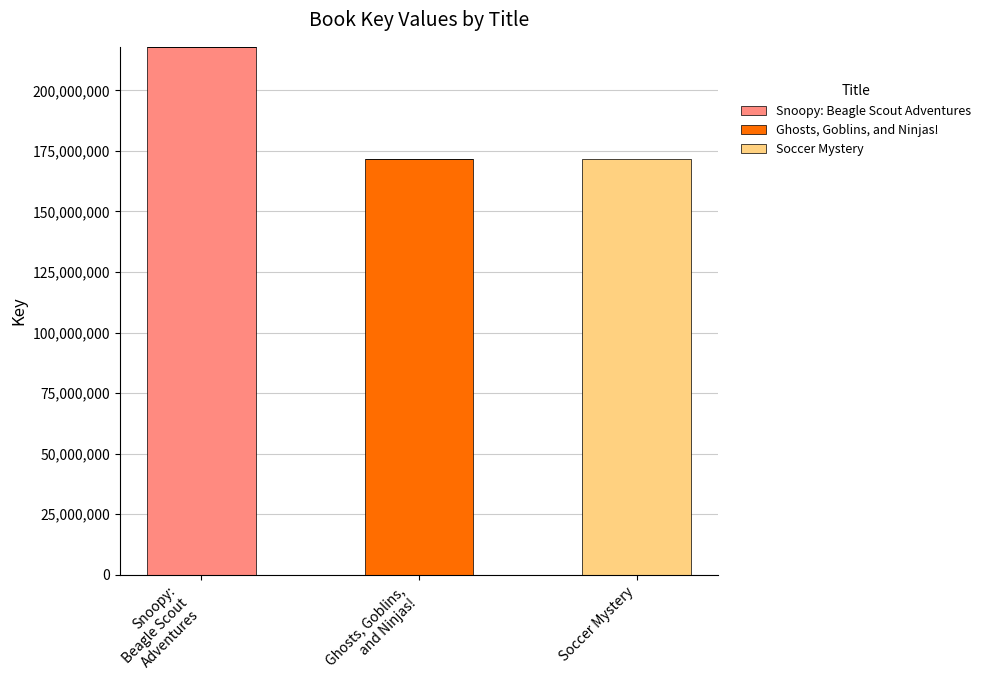

What is the maximum value for Snoopy: Beagle Scout Adventures?

217946034